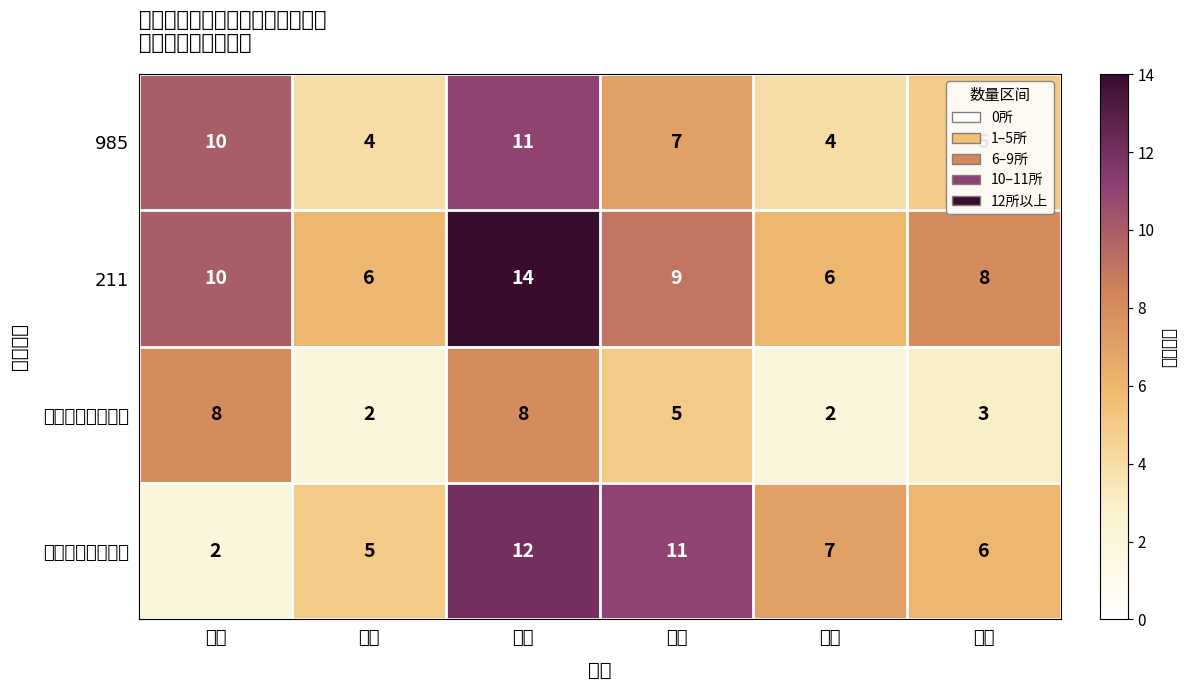

At which category is the sum across all series the highest?

华东